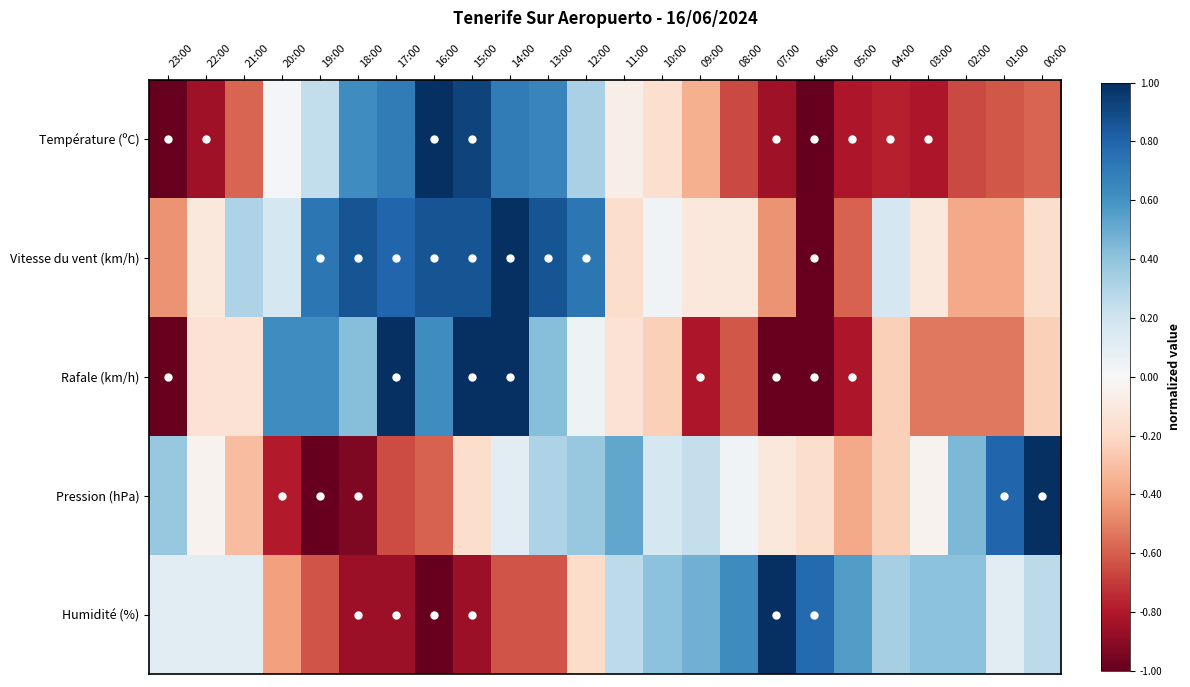

Rank the series by their maximum value, from highest to lowest.

Pression (hPa), Vitesse du vent (km/h), Rafale (km/h), Humidité (%), Température (ºC)